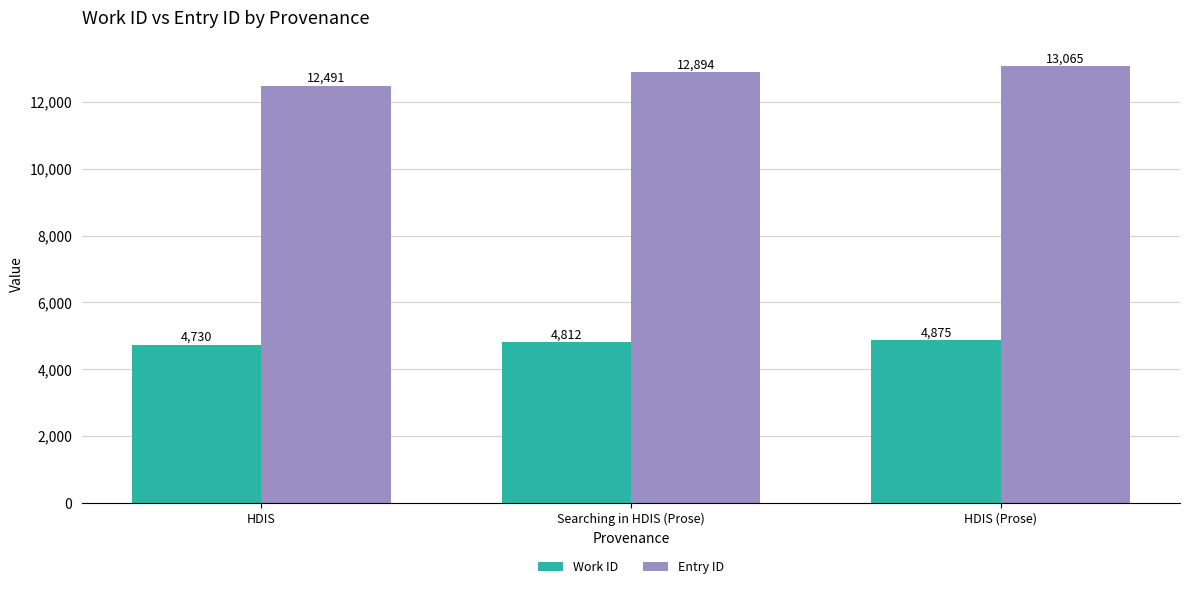

Which series has the largest range (max minus min)?

Entry ID